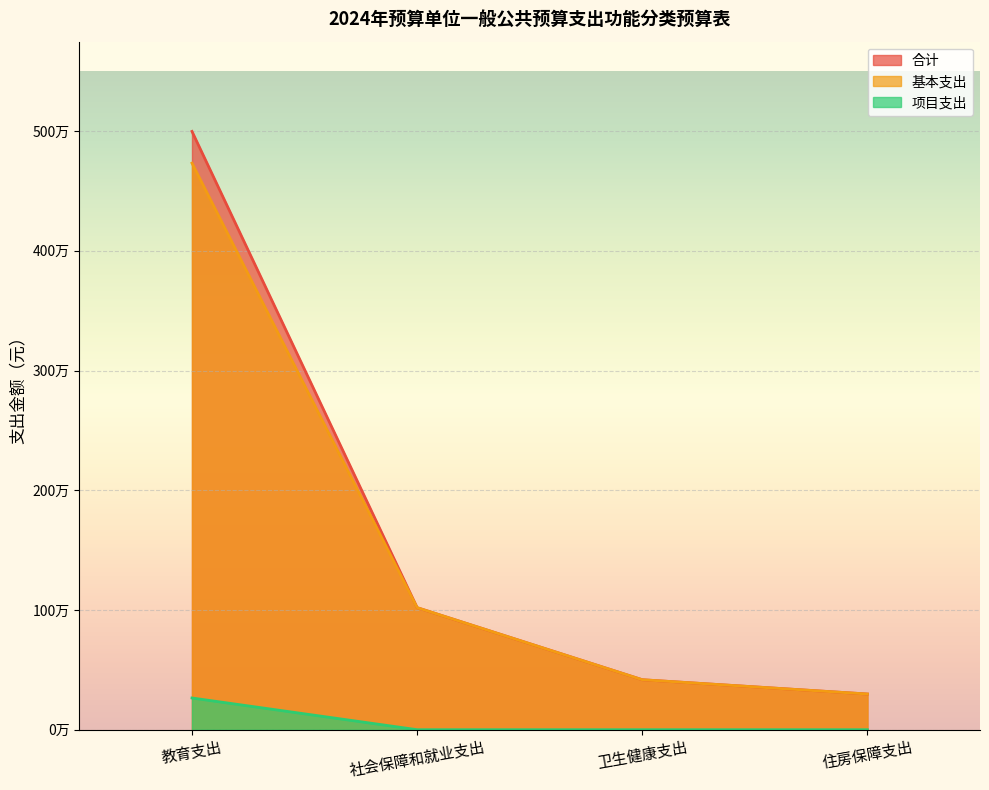

What is the label of the 4th point from the right?

教育支出